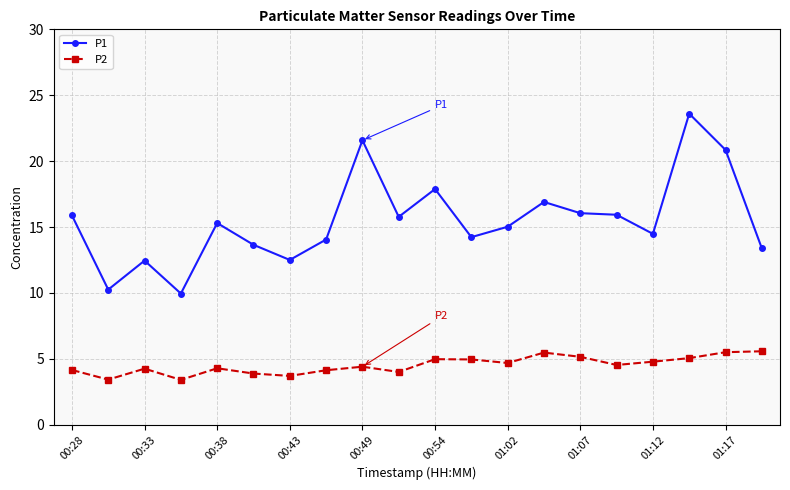

List the series in order of their peak value, highest first.

P1, P2